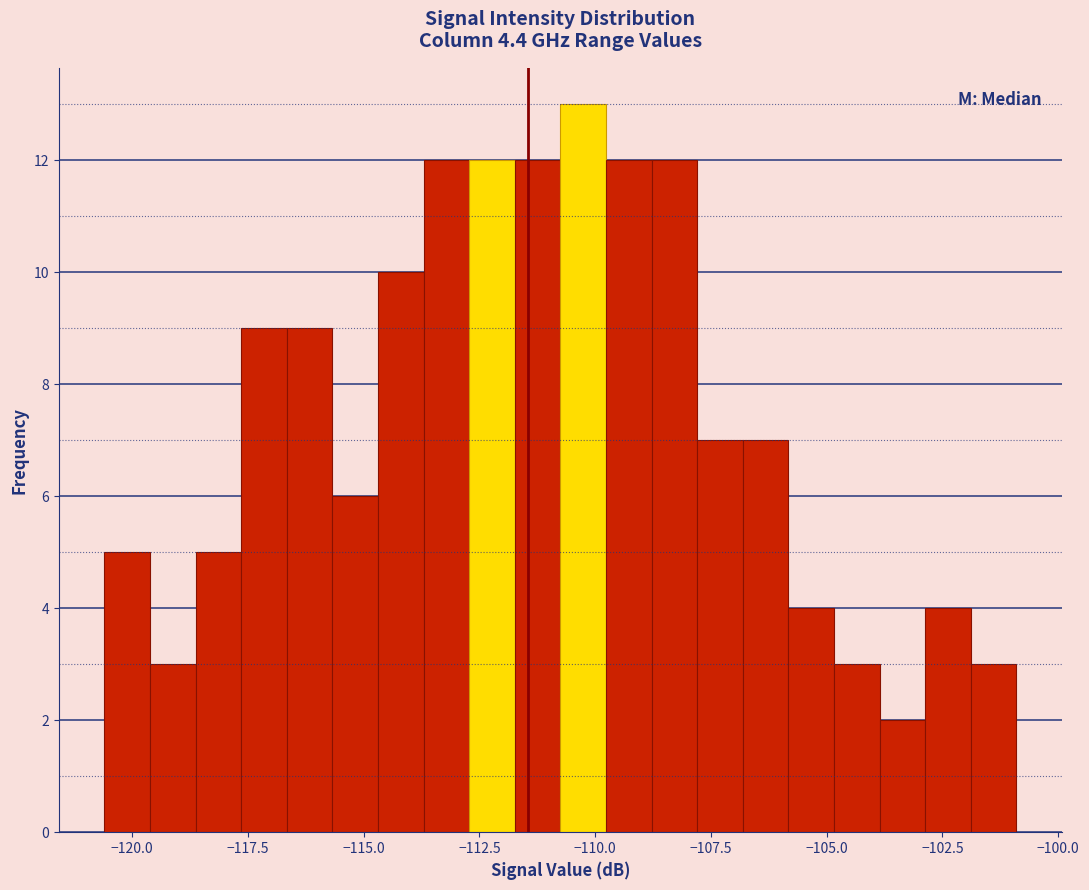

Around what value on the x-axis is the tallest bar? Give the approximate position of its centre, as read against the axis.

-110.5